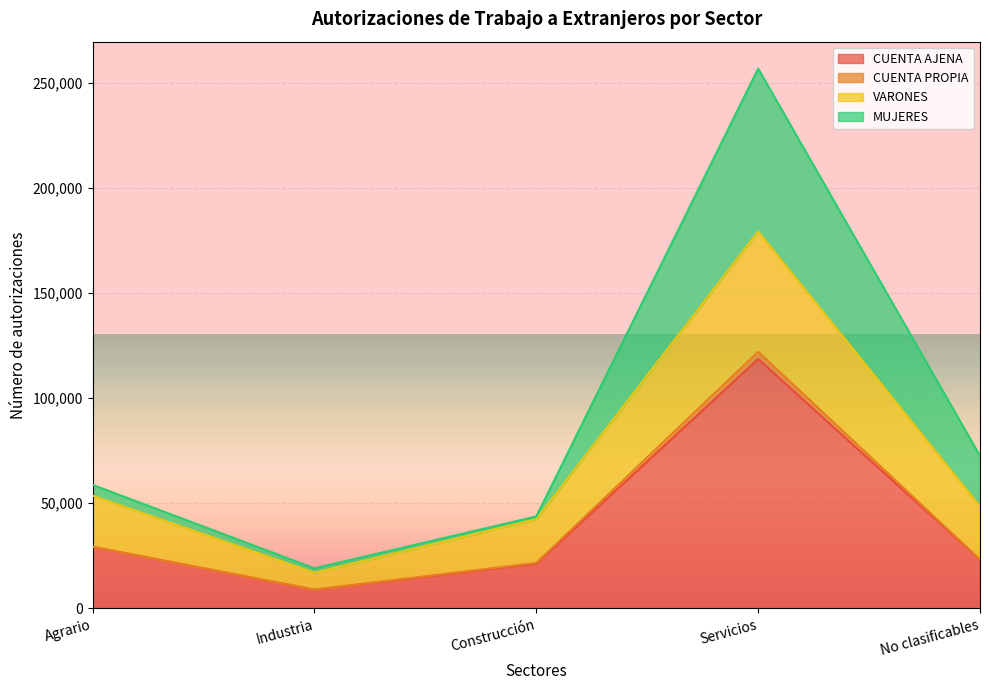

Which has a higher value, Servicios or No clasificables?

Servicios